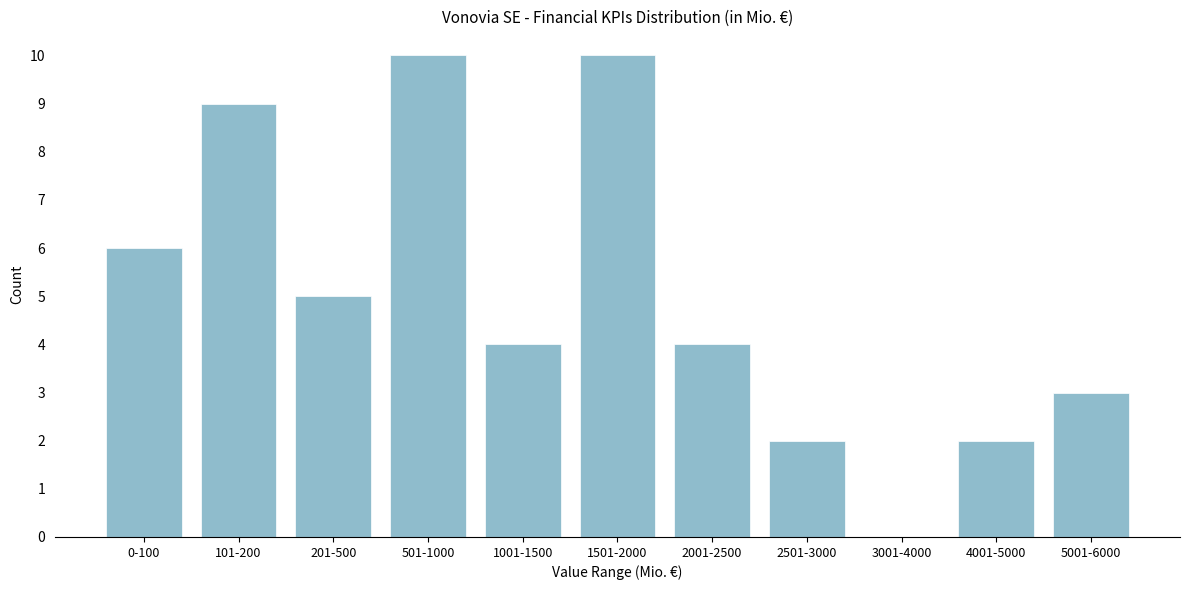

Reading right to left, what are all the values shown in this chart?

5001-6000=3	4001-5000=2	3001-4000=0	2501-3000=2	2001-2500=4	1501-2000=10	1001-1500=4	501-1000=10	201-500=5	101-200=9	0-100=6